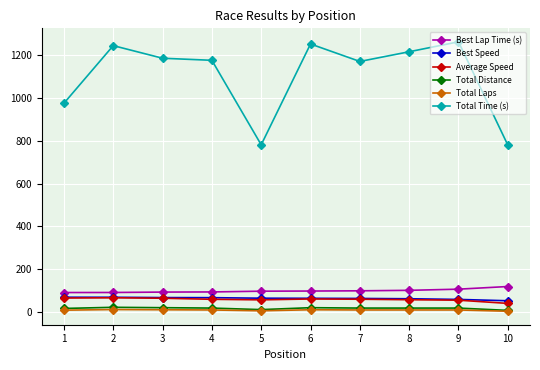

Which series changed the most between 5 and 9?

Total Time (s)